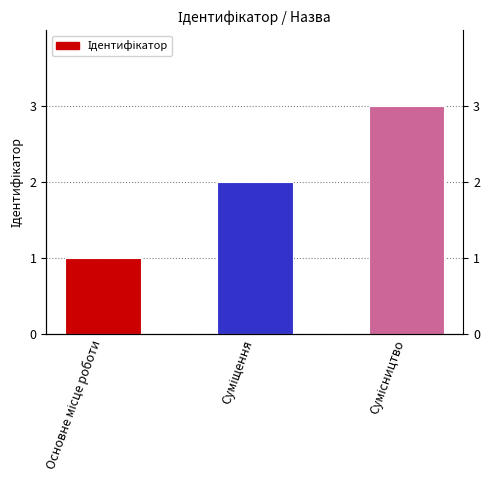

Reading left to right, list all the values displayed in this chart.

1	2	3